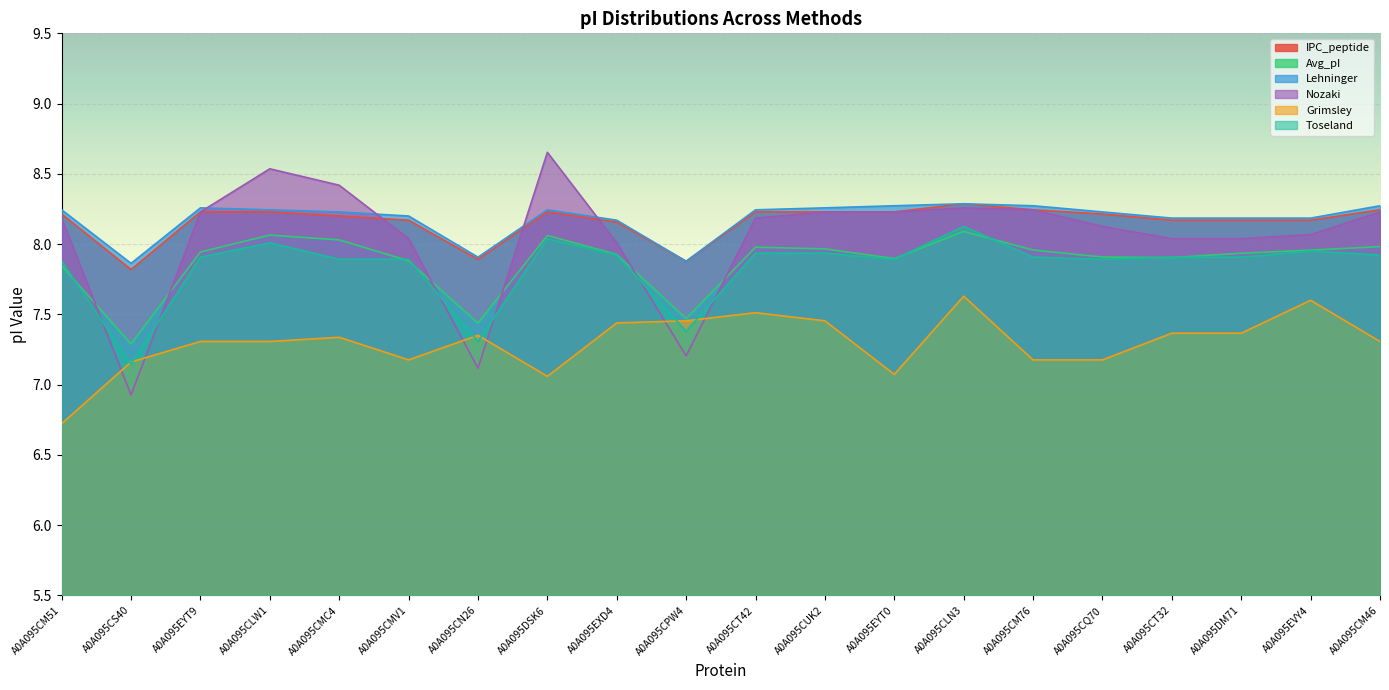

What is the spread (max minus min) of values at A0A095CM76?

1.1